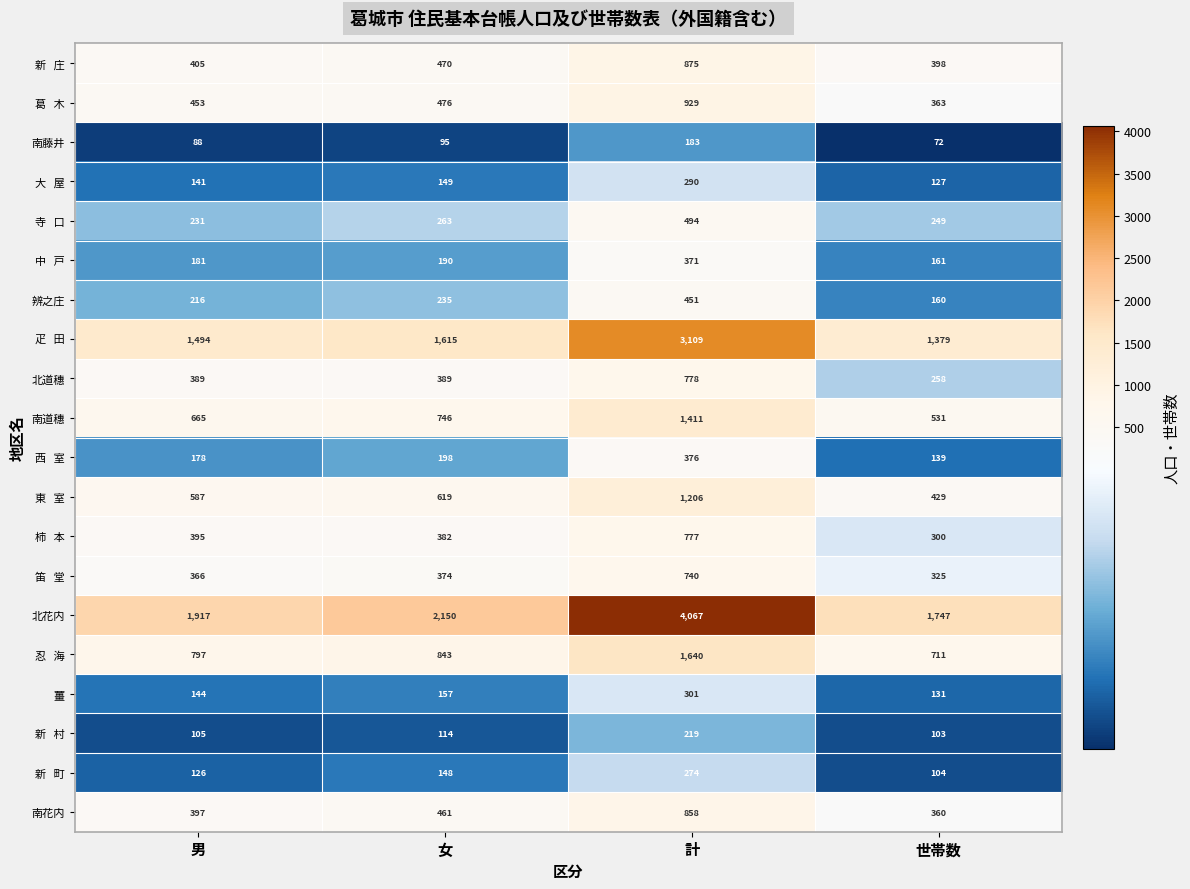

What is the difference between the maximum and minimum values in the 薑 series?

170